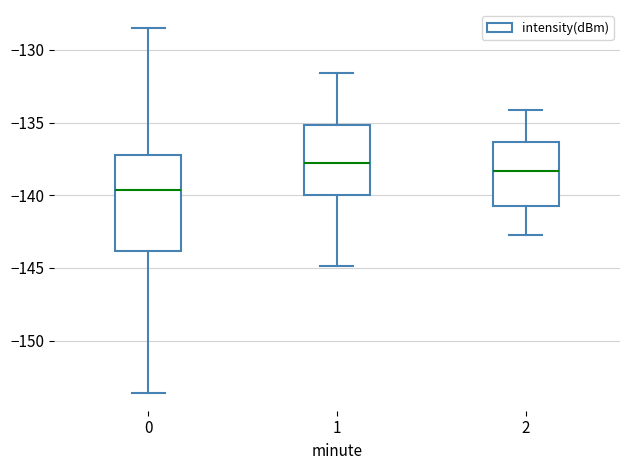

Which box has the highest median line?

1